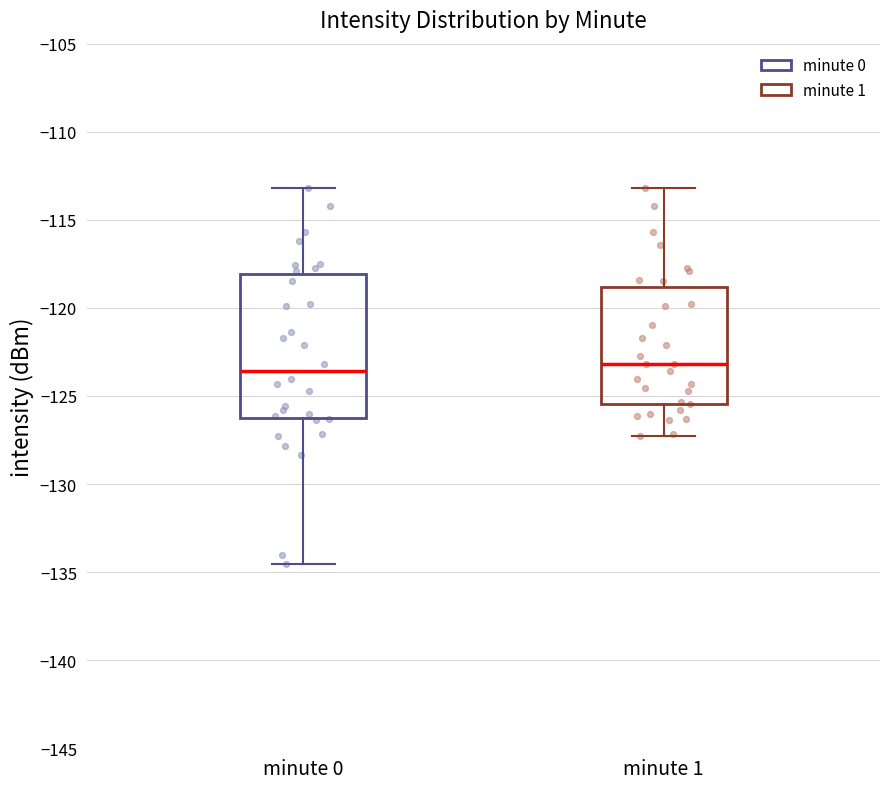

Where is the lower edge of the box for minute 0 on the y-axis? The values are not printed on the chart, so give them approximately, as read against the axis.

-126.5